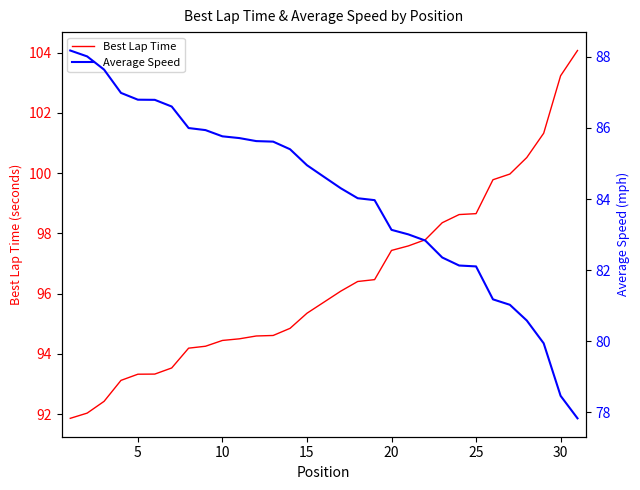

Does the chart display data point markers on the line(s)?

No